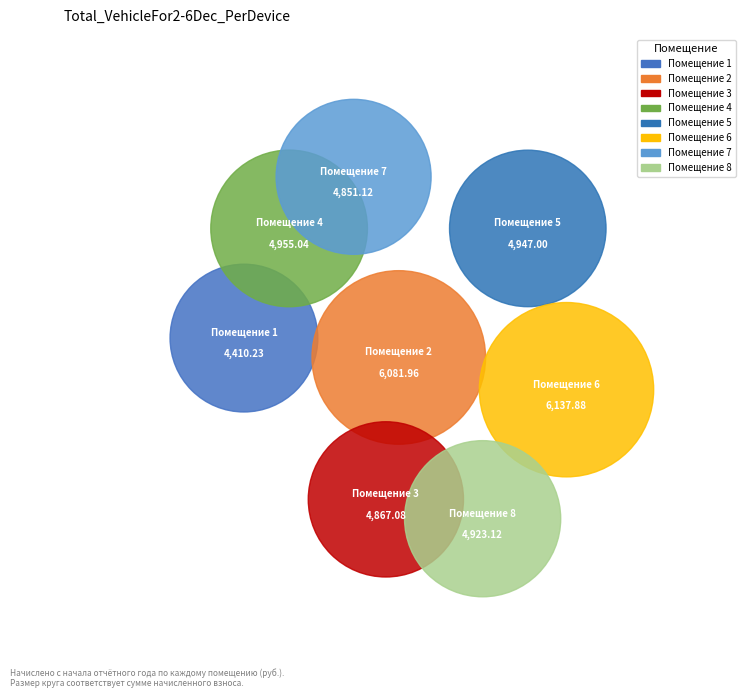

The 1 slice represents 11% of the pie. True or false?

True